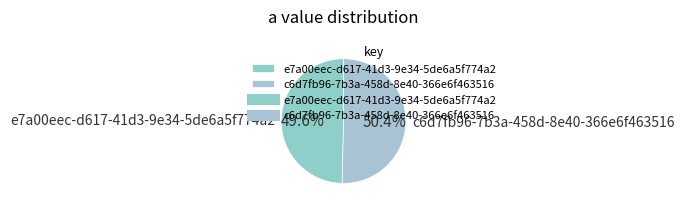

The e7a00eec-d617-41d3-9e34-5de6a5f774a2 slice represents 59% of the pie. True or false?

False